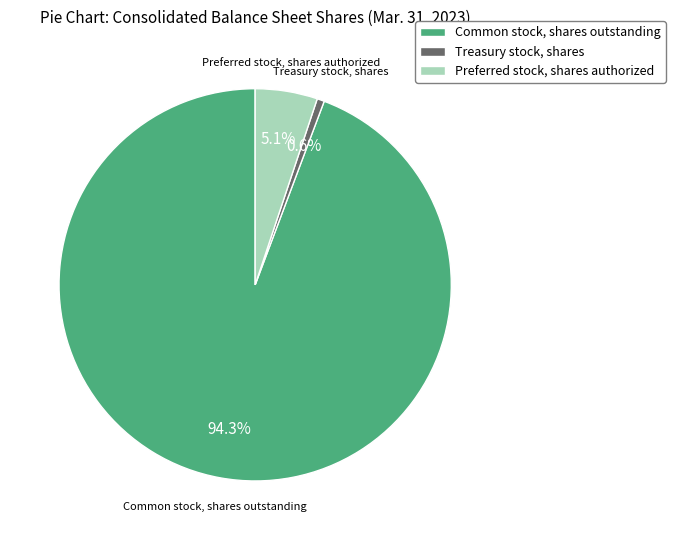

The Treasury stock, shares slice represents 10% of the pie. True or false?

False